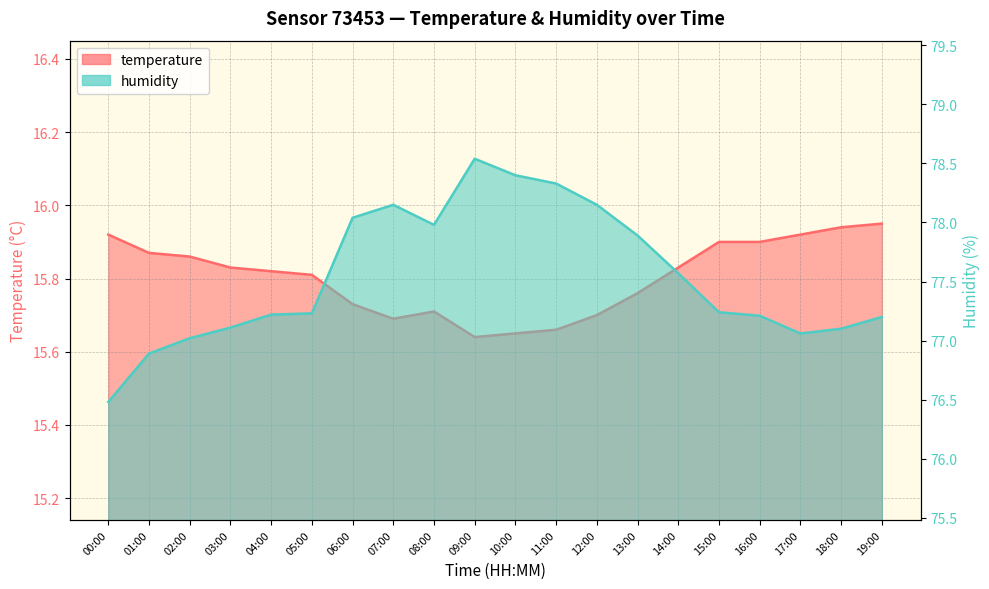

What is the sum of all humidity values?

1550.8